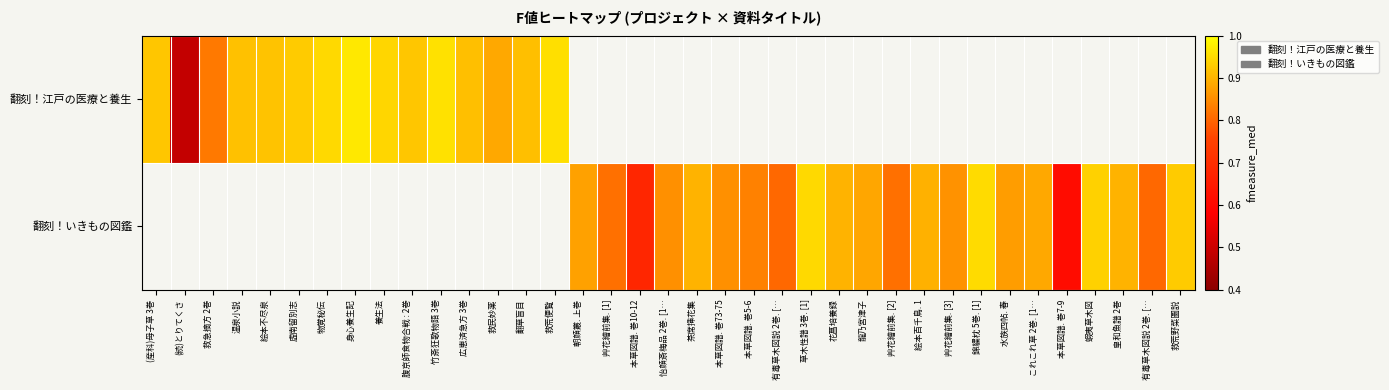

How many positive values does the 翻刻！江戸の医療と養生 series have?

15